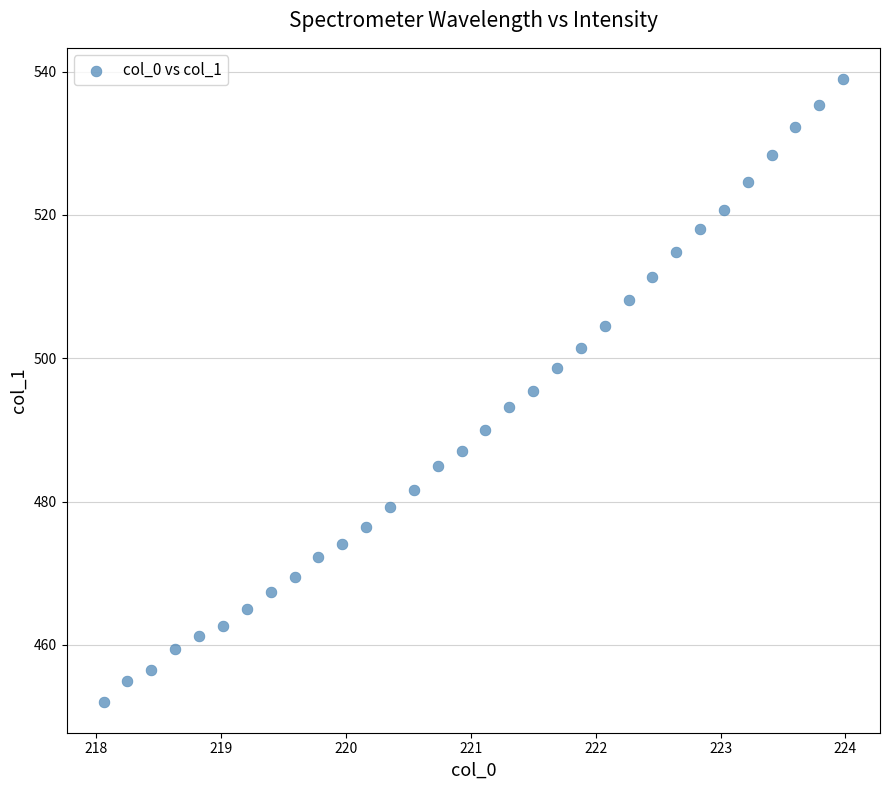

What is the range of X values (max minus min)?

5.9